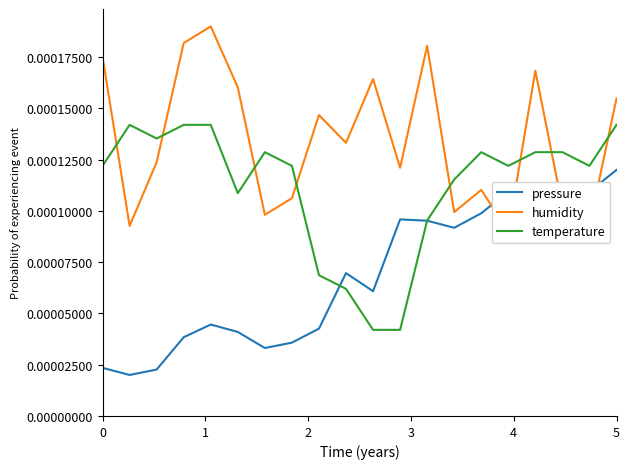

True or false: pressure has a value of 0.0 at 11.

False